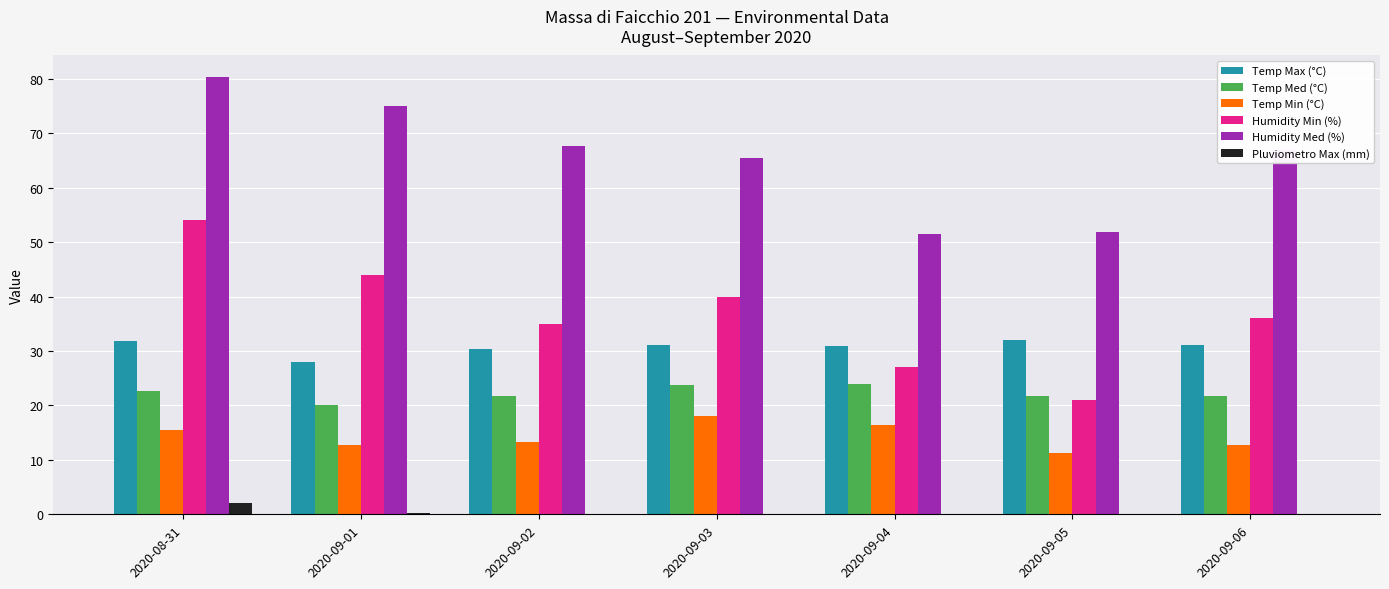

What is the sum of the Humidity Min (%) values at 2020-09-01 and 2020-09-03?

84.0